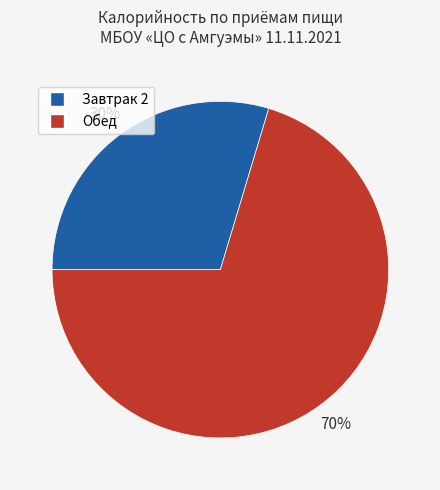

Is there any slice that represents more than half of the pie?

Yes